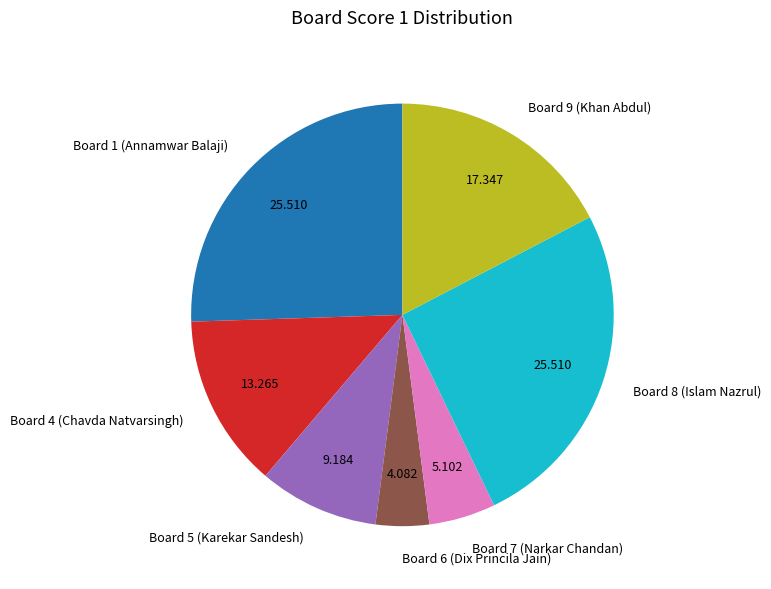

Does Board 9 (Khan Abdul) represent more than half of the total?

No